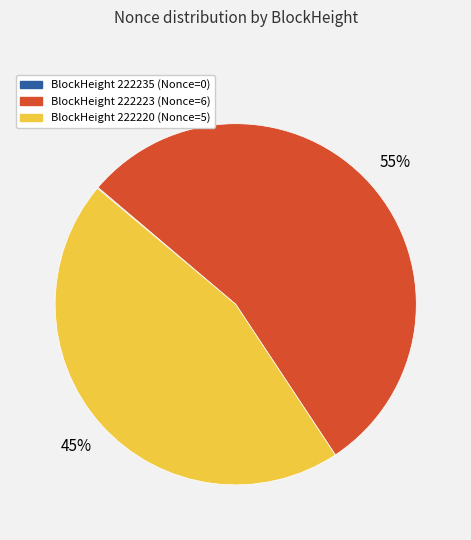

To the nearest percent, what is the average slice percentage?

33%